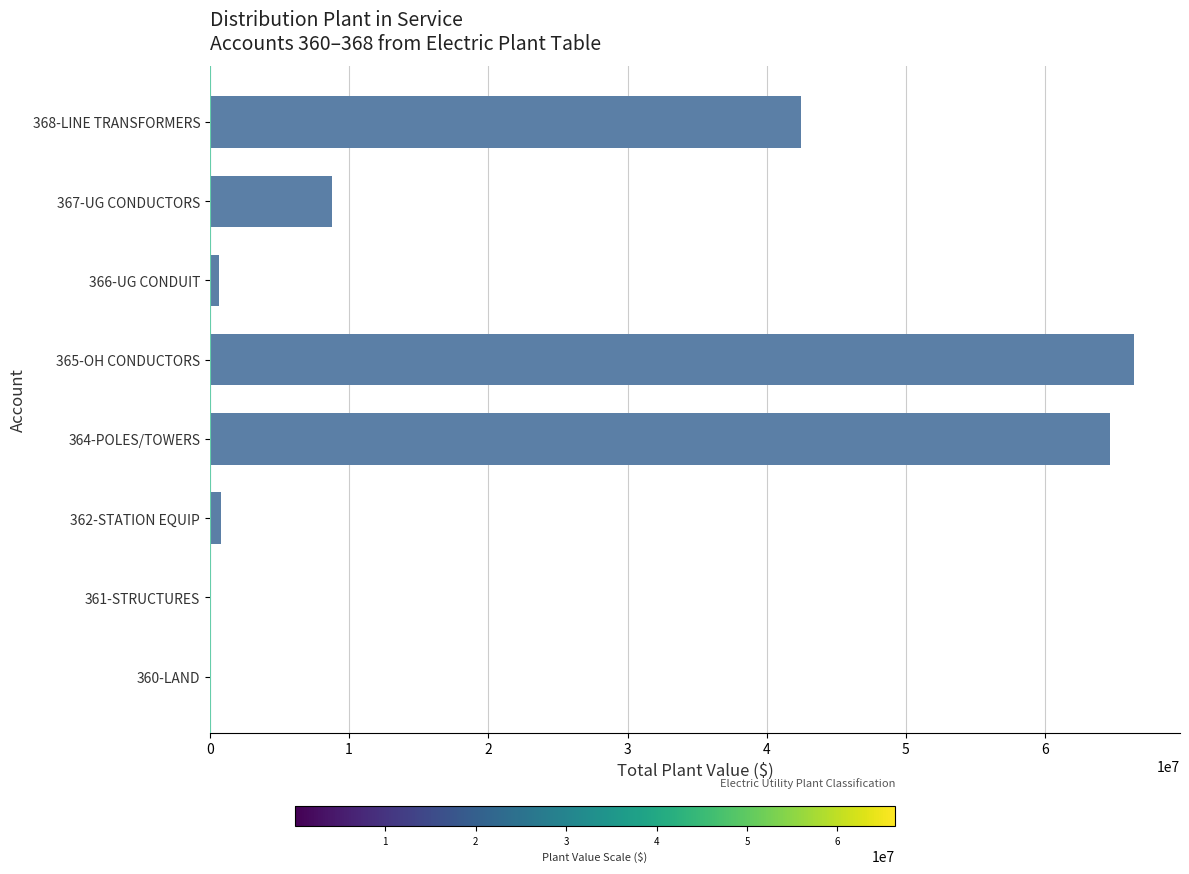

What is the average value?

22974636.2